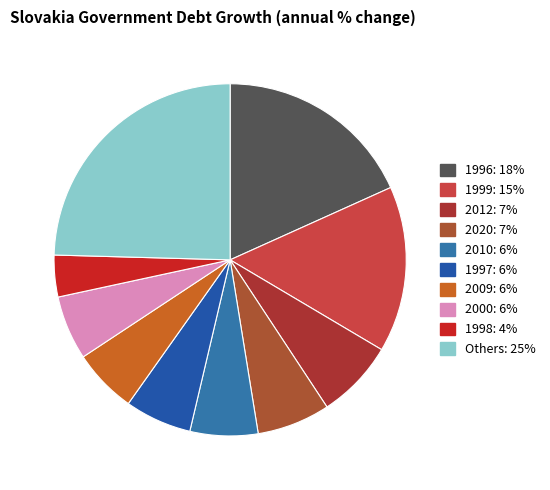

How many segments does this pie chart have?

10